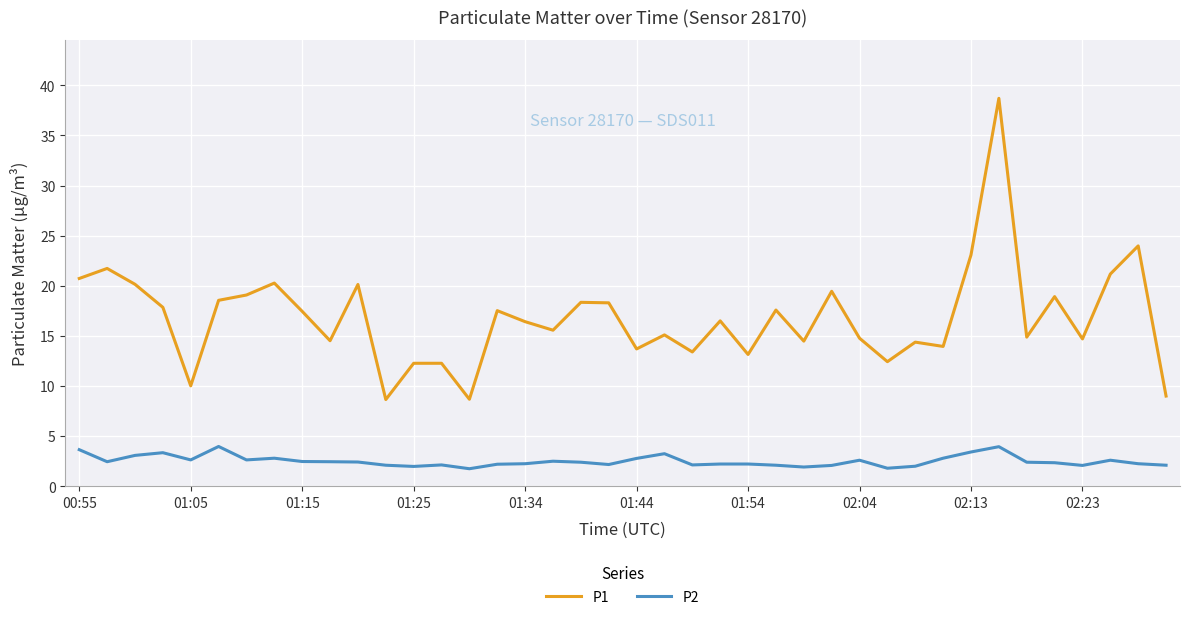

What is the minimum value shown in the chart?

1.8